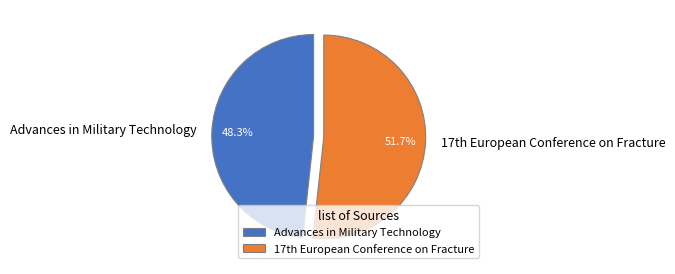

What percentage is the Advances in Military Technology slice, to the nearest percent?

48%